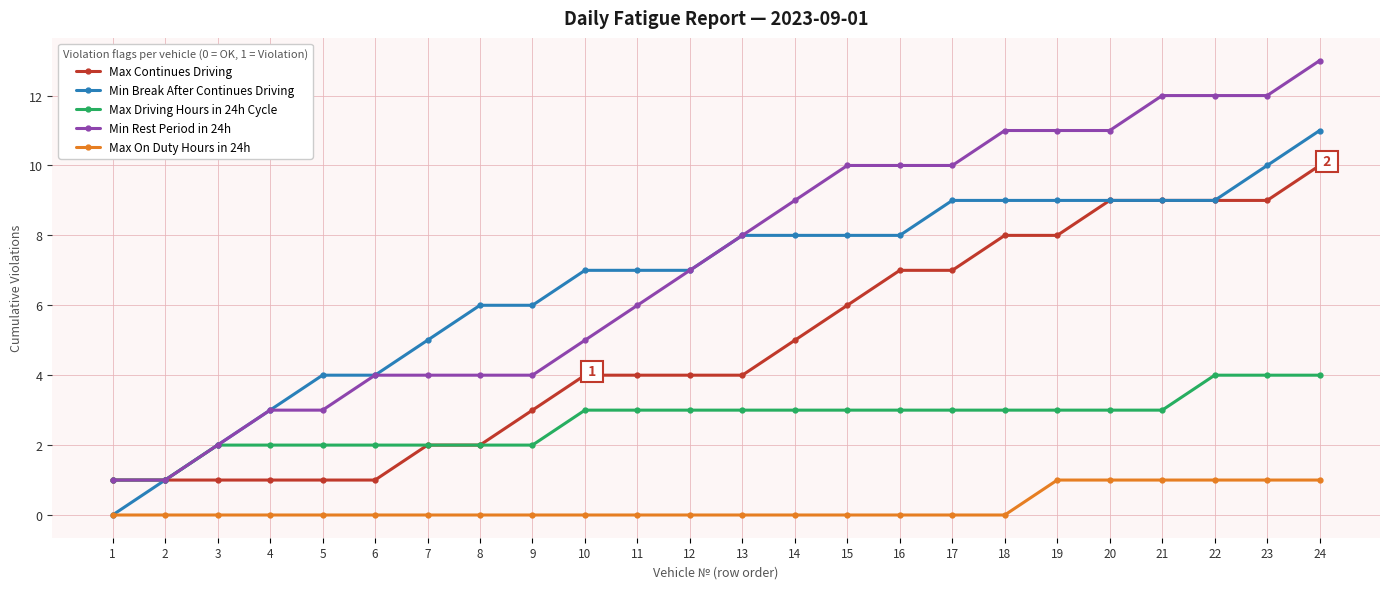

At which label does Min Break After Continues Driving reach its minimum?

1